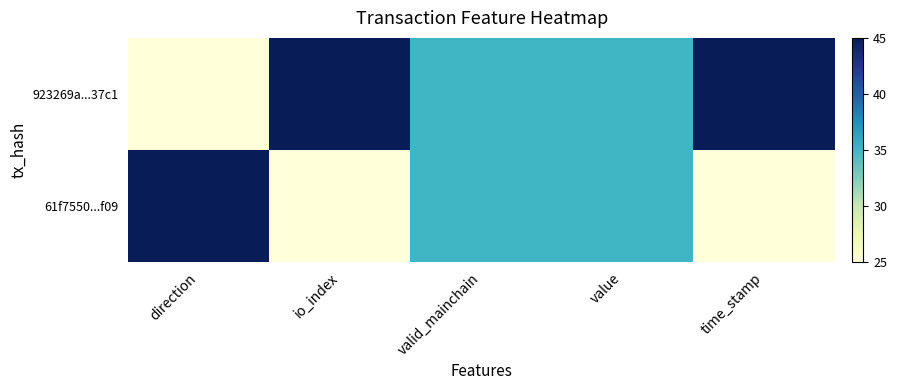

Count the number of categories in the chart.

5